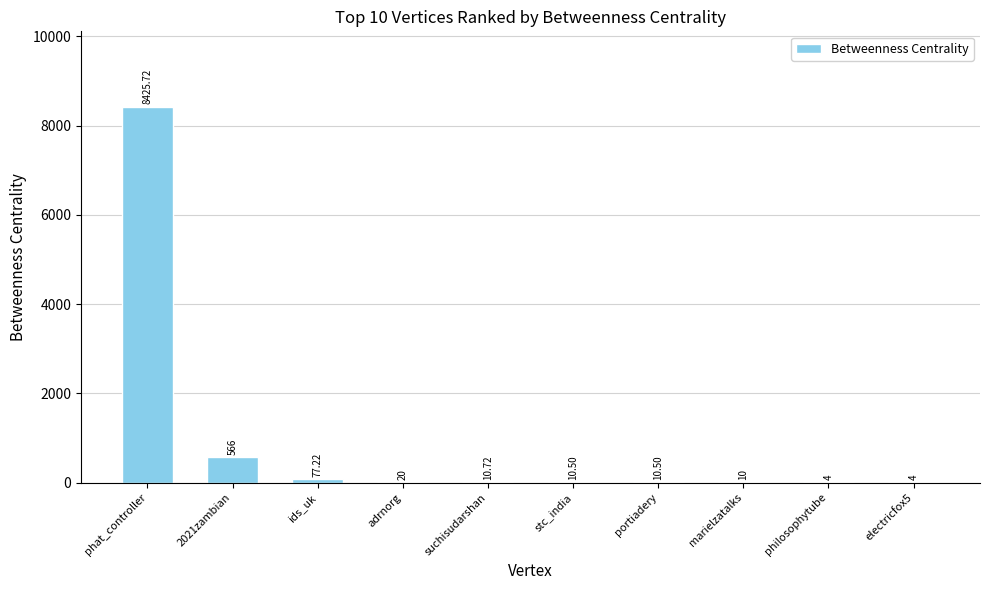

Reading right to left, what are all the values shown in this chart?

electricfox5=4.0	philosophytube=4.0	marielzatalks=10.0	portiadery=10.5	stc_india=10.5	suchisudarshan=10.7	adrnorg=20.0	ids_uk=77.2	2021zambian=566.0	phat_controller=8425.7